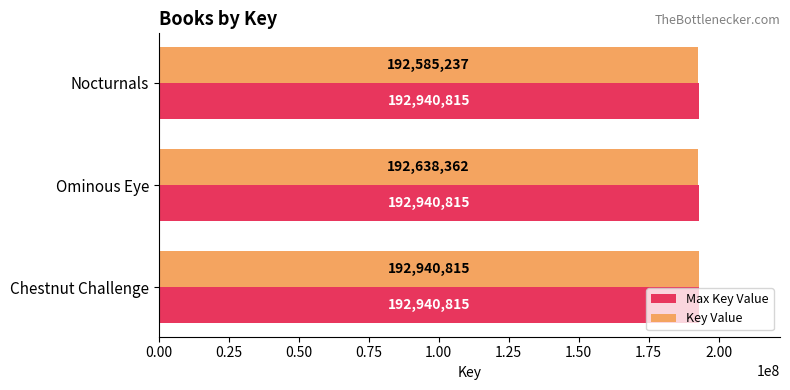

Is it true that Max Key Value equals 192940815 at Ominous Eye?

True